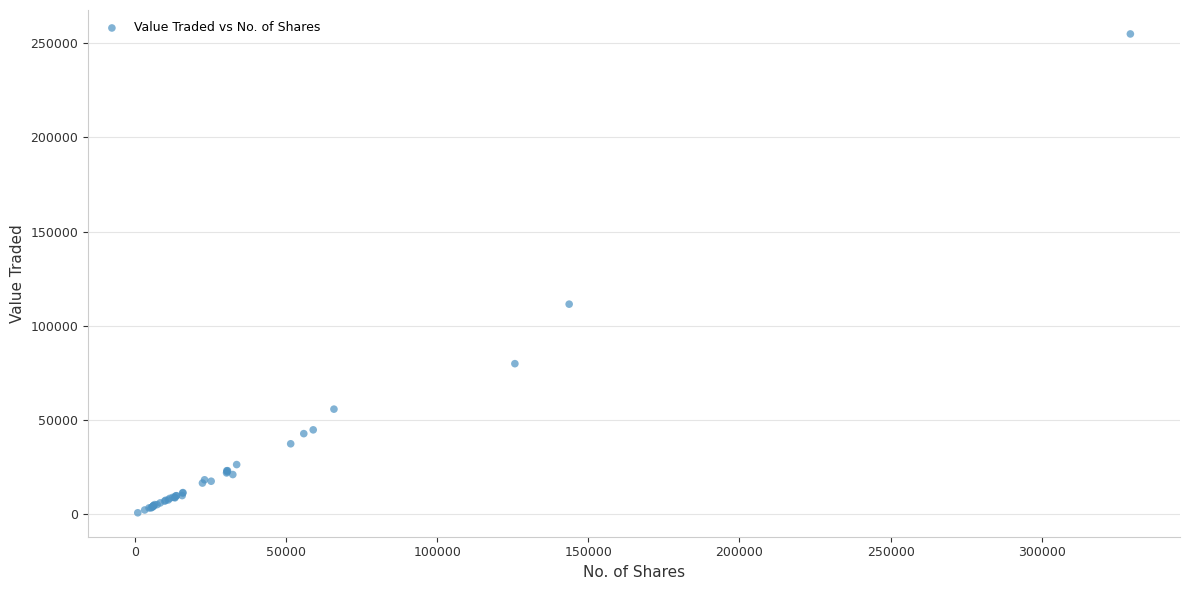

What Y value in the scatter plot is closest to 127819?

111467